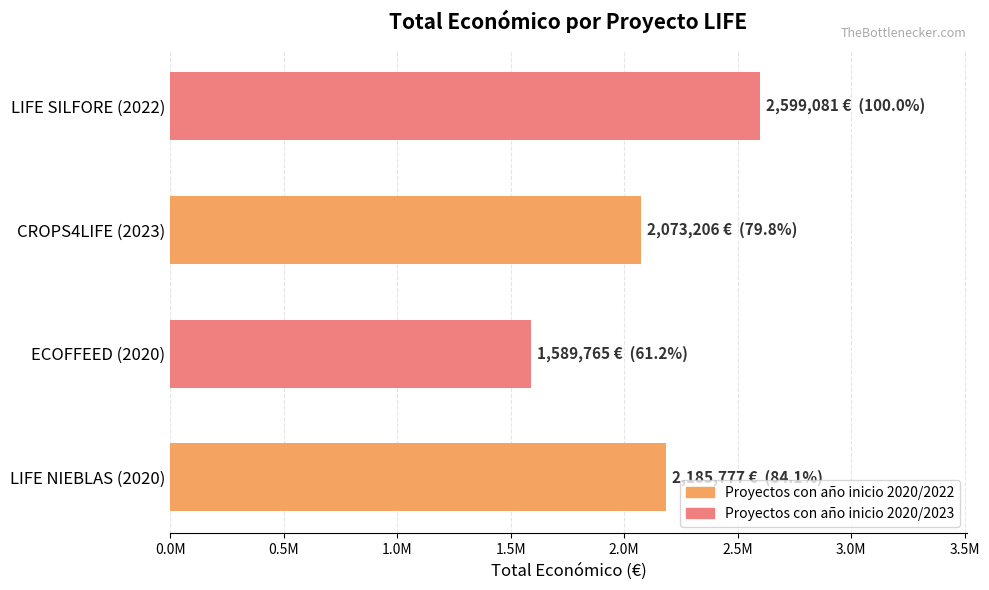

Count the values in the range 2073206 to 2599081.

3